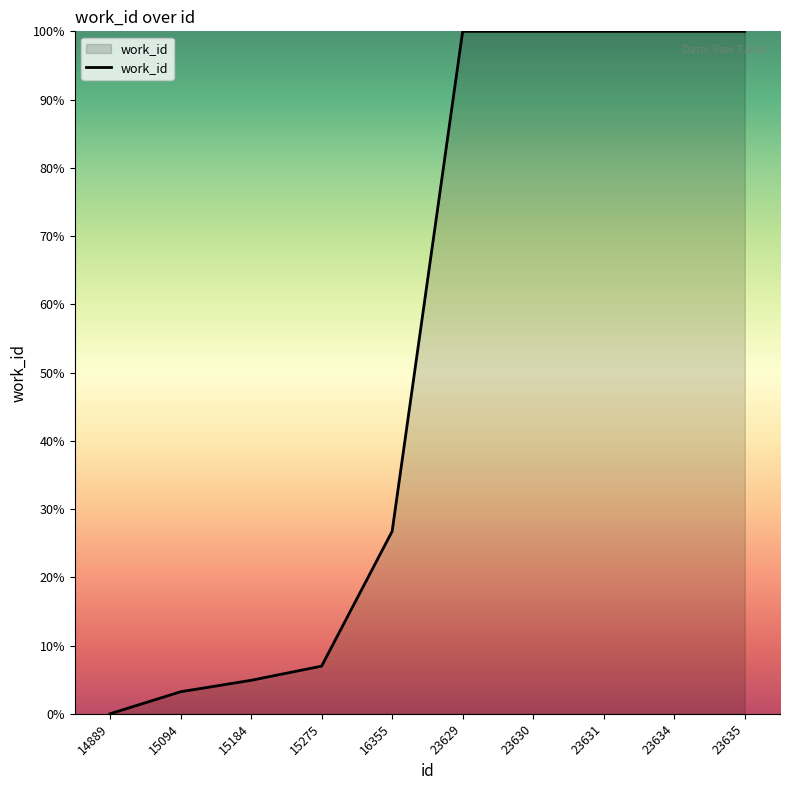

Which has a higher value, 14889 or 23635?

23635